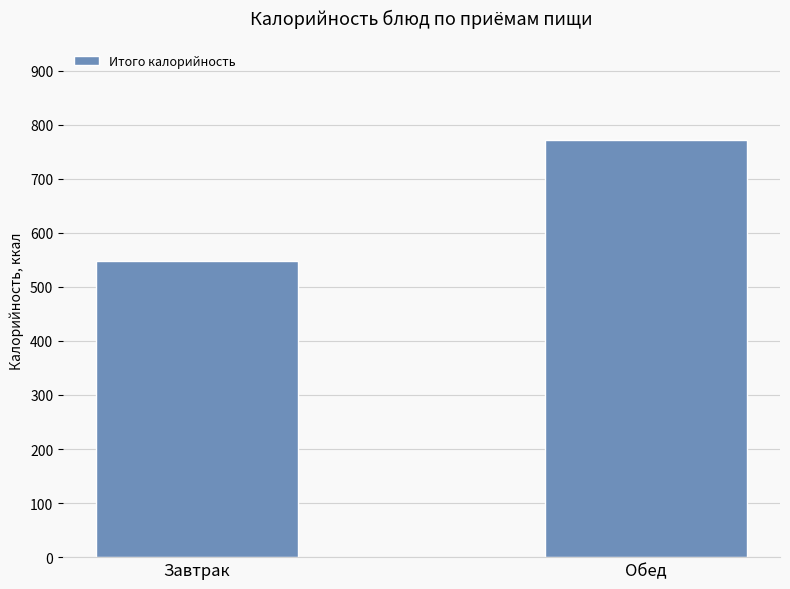

What is the smallest value displayed?

547.4